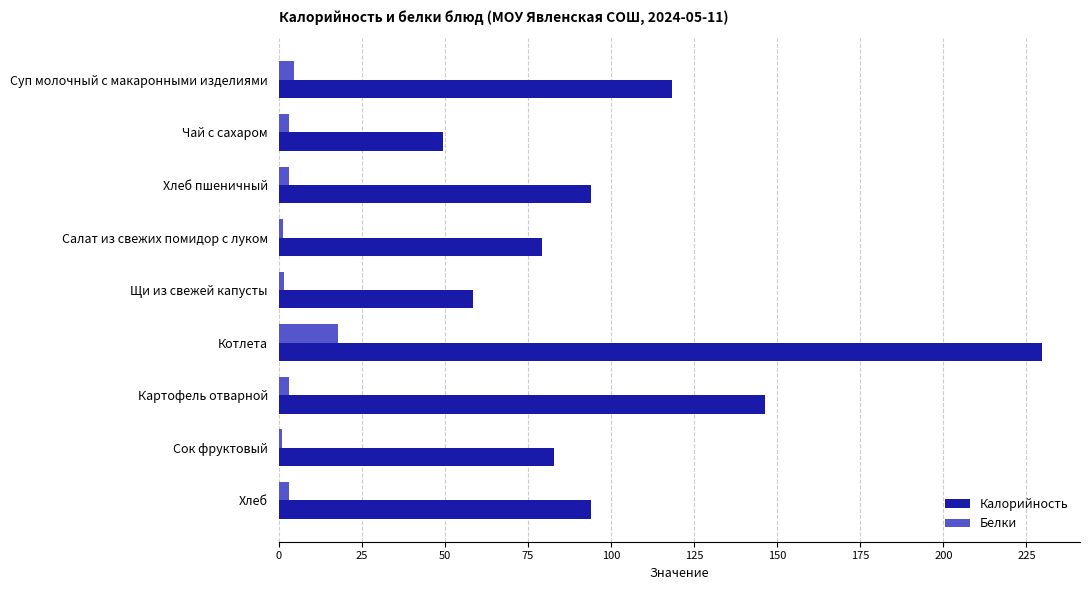

At which label is Калорийность closest to 139?

Картофель отварной